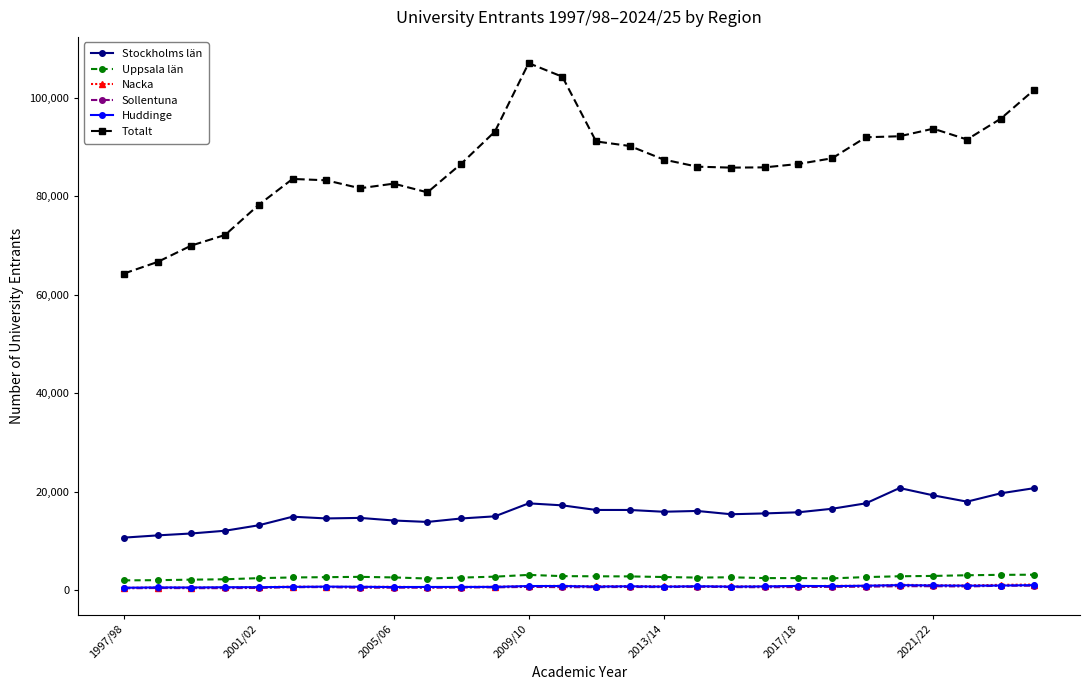

What is the value of the Sollentuna point at the 24th from the left?

772